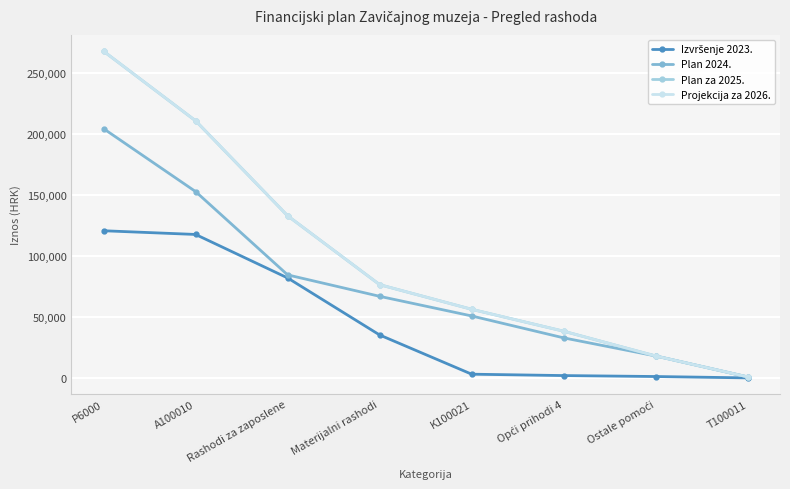

What is the label of the 4th point from the left?

Materijalni rashodi